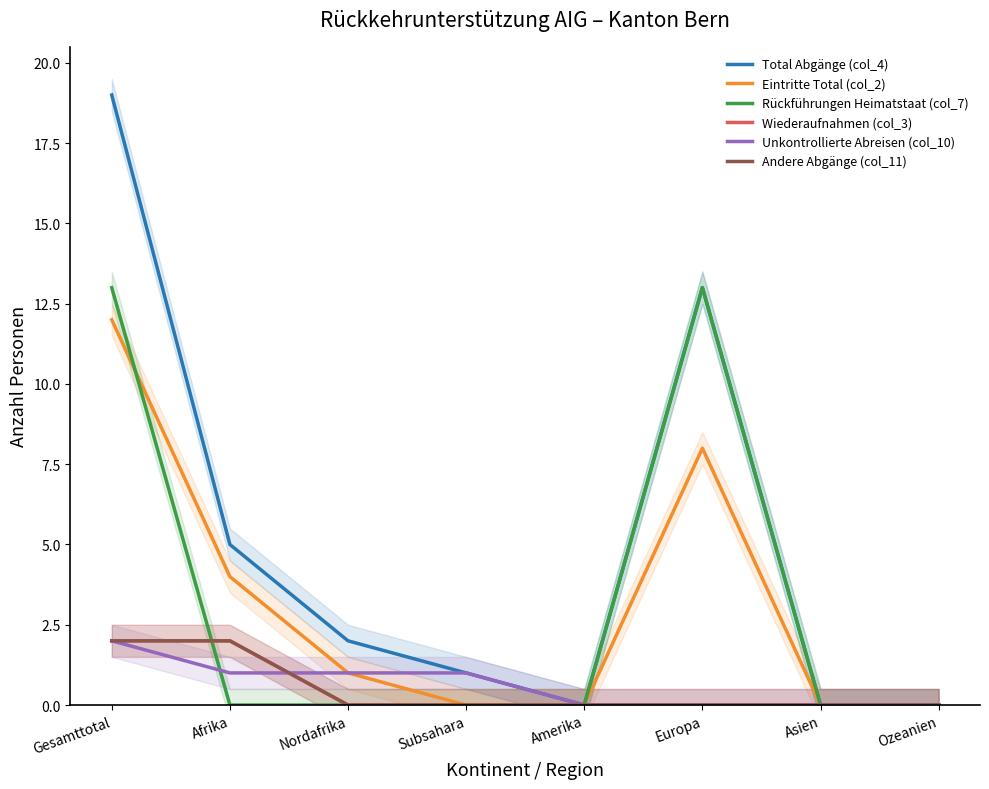

What is the label of the 8th point from the left?

Ozeanien